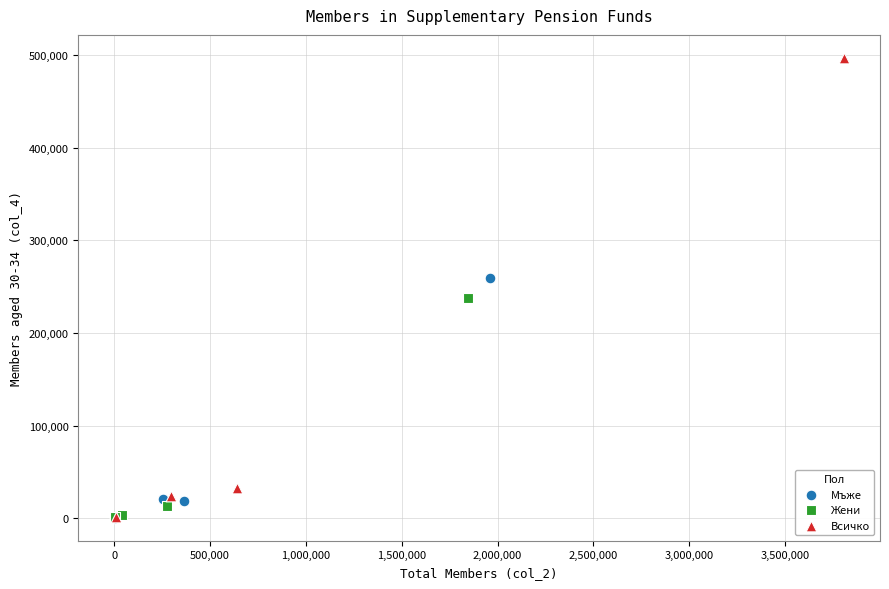

Which series has the largest Y range (max minus min)?

Всичко